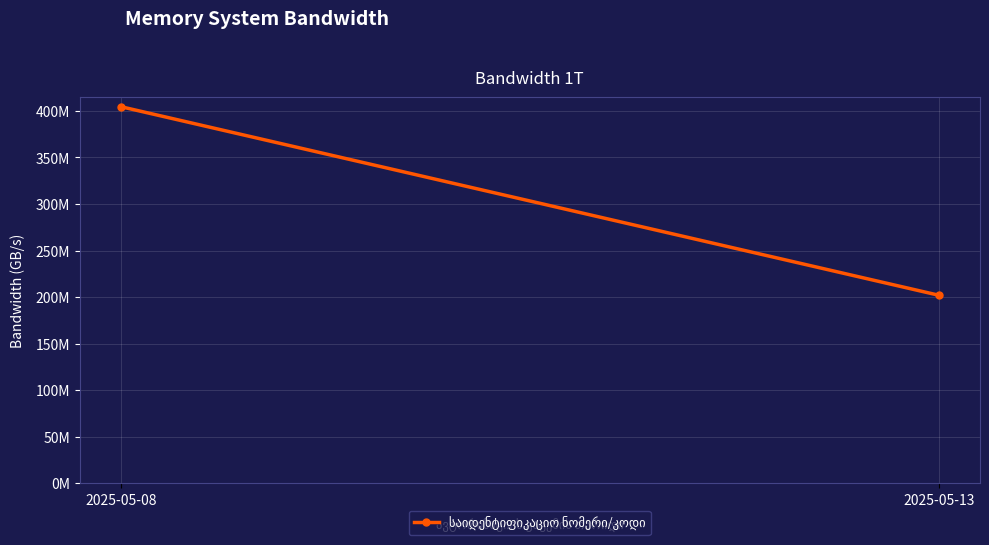

Reading right to left, what are all the values shown in this chart?

2025-05-13=202051536	2025-05-08=404508458